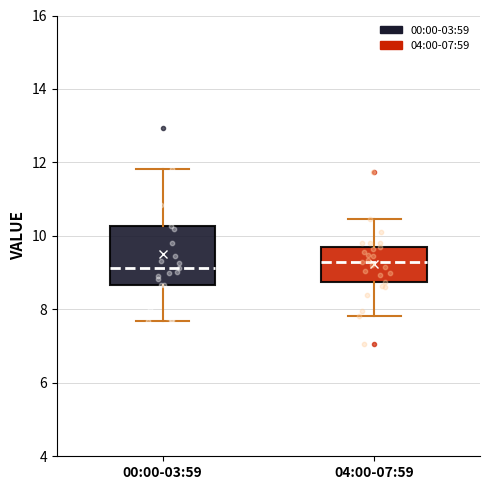

Reading left to right, transcribe this box plot: for each box, give where its median line is, the range the box spans, and where its two whiskers end, as read against the y-axis. The values are not printed on the chart, so give them approximately, as read against the axis.

00:00-03:59: median 9.2, box 8.6 to 10.2, whiskers 7.6 to 11.8
04:00-07:59: median 9.4, box 8.8 to 9.8, whiskers 7.8 to 10.4